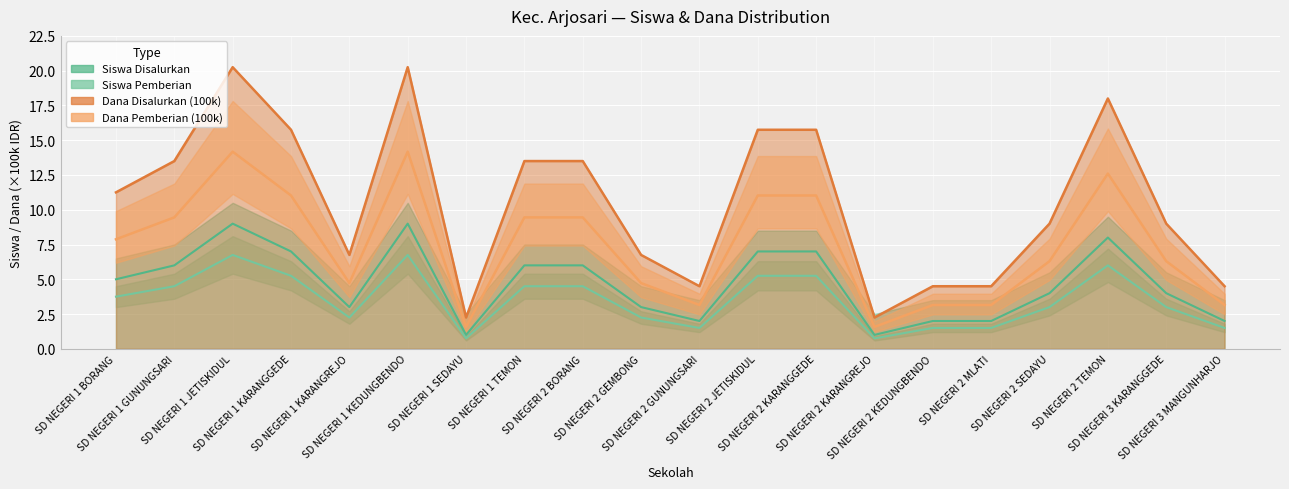

True or false: Siswa Disalurkan has a value of 6.8 at SD NEGERI 1 JETISKIDUL.

True